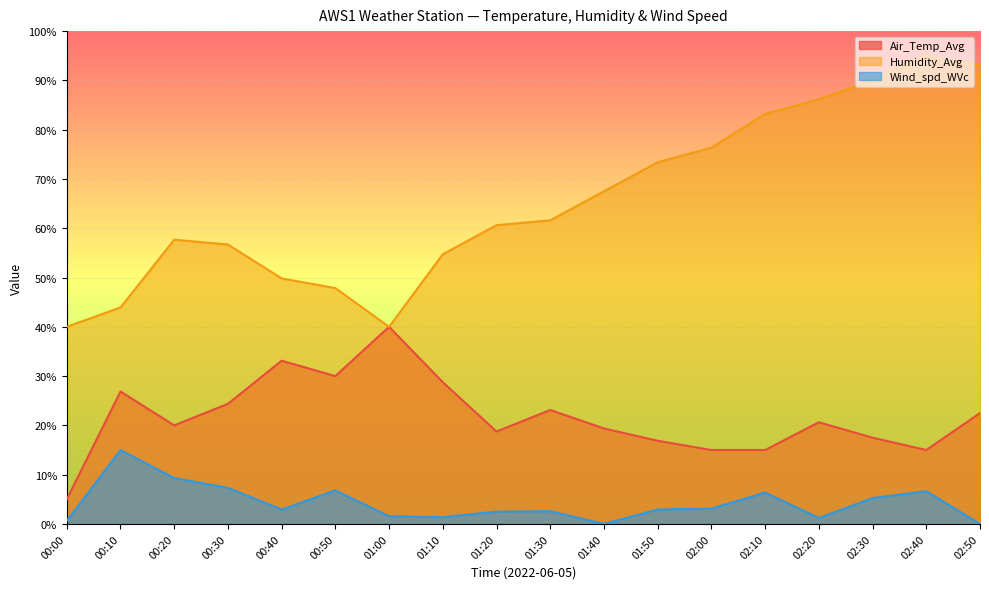

What is the label of the 13th point from the right?

00:50